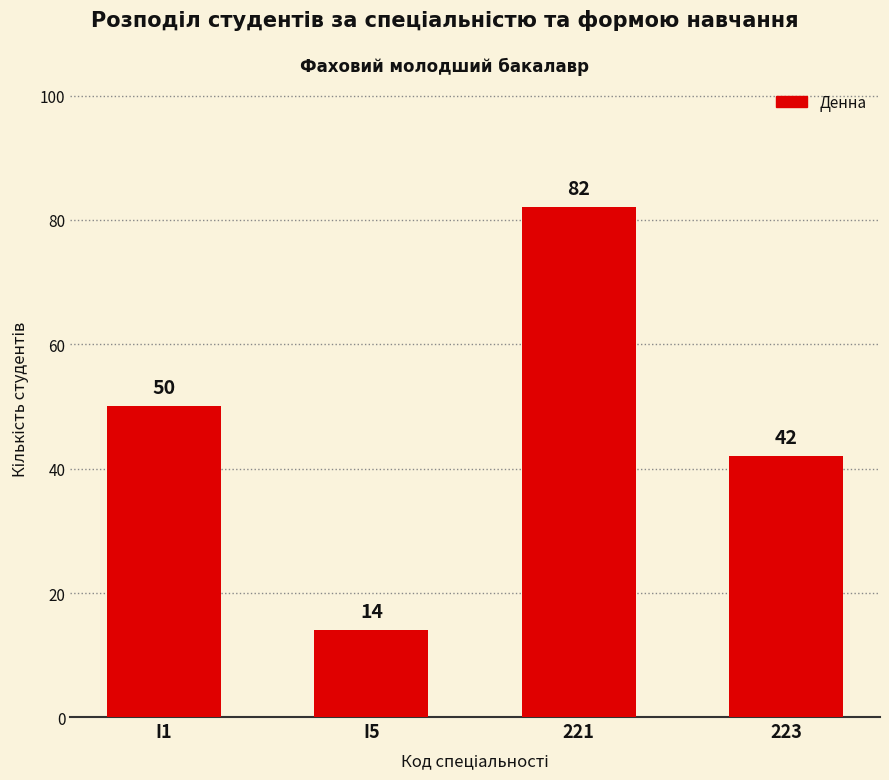

What is the difference between the values at I1 and 221?

32